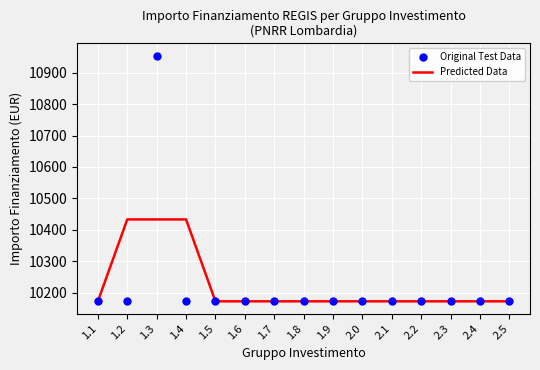

At which category is the sum across all series the highest?

1.3